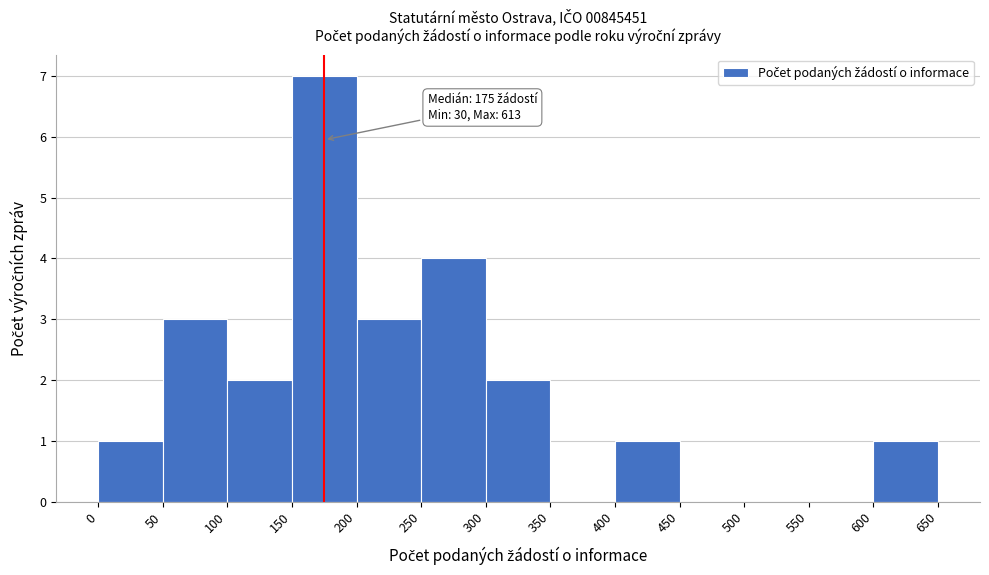

Which range on the x-axis has the tallest bar?

150 to 200